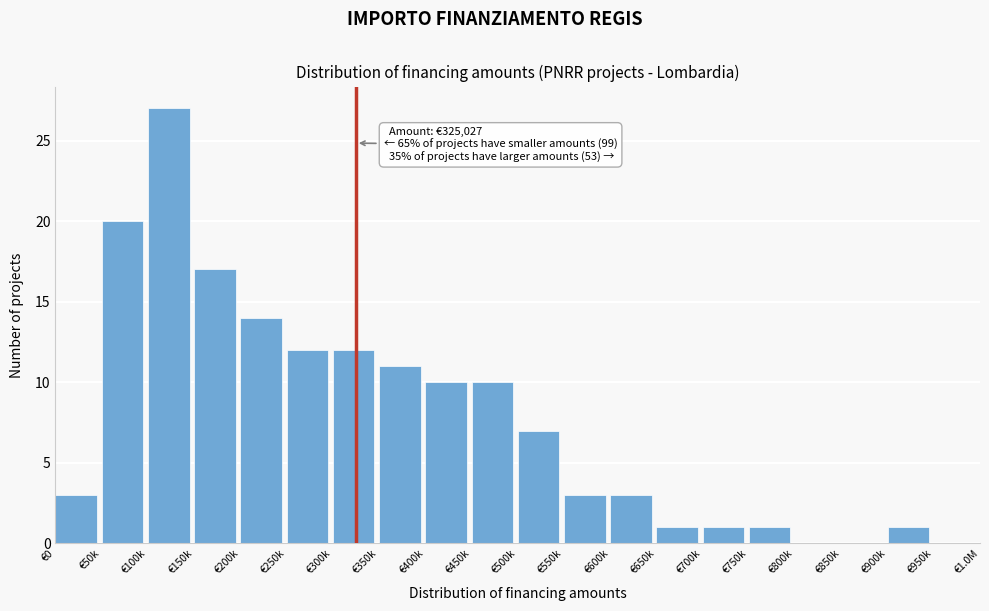

Reading left to right, list all the values displayed in this chart.

€0=3	€50k=20	€100k=27	€150k=17	€200k=14	€250k=12	€300k=12	€350k=11	€400k=10	€450k=10	€500k=7	€550k=3	€600k=3	€650k=1	€700k=1	€750k=1	€800k=0	€850k=0	€900k=1	€950k=0